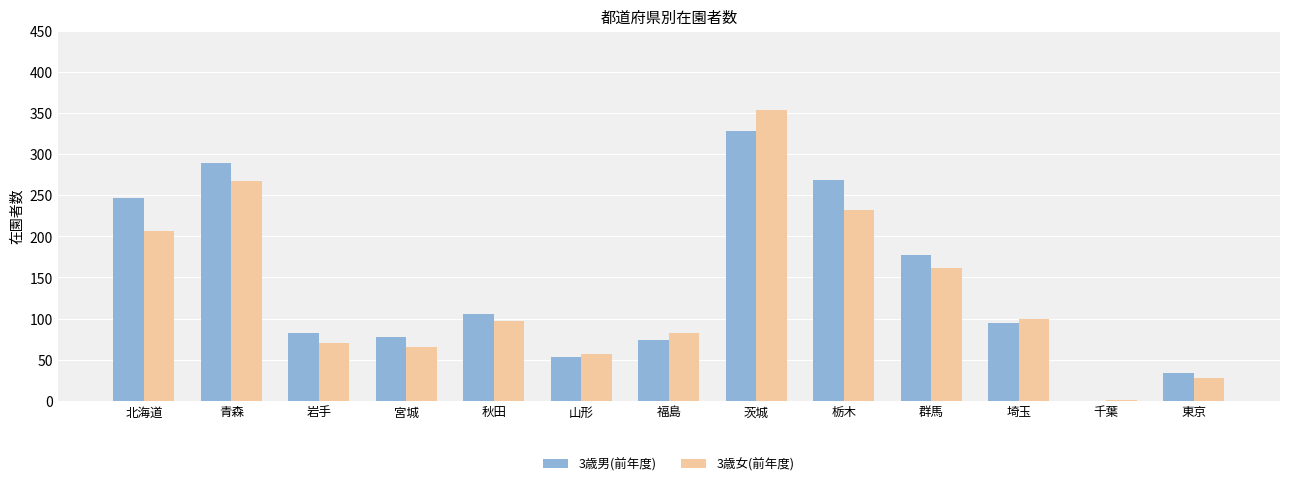

How many groups of bars are there?

13